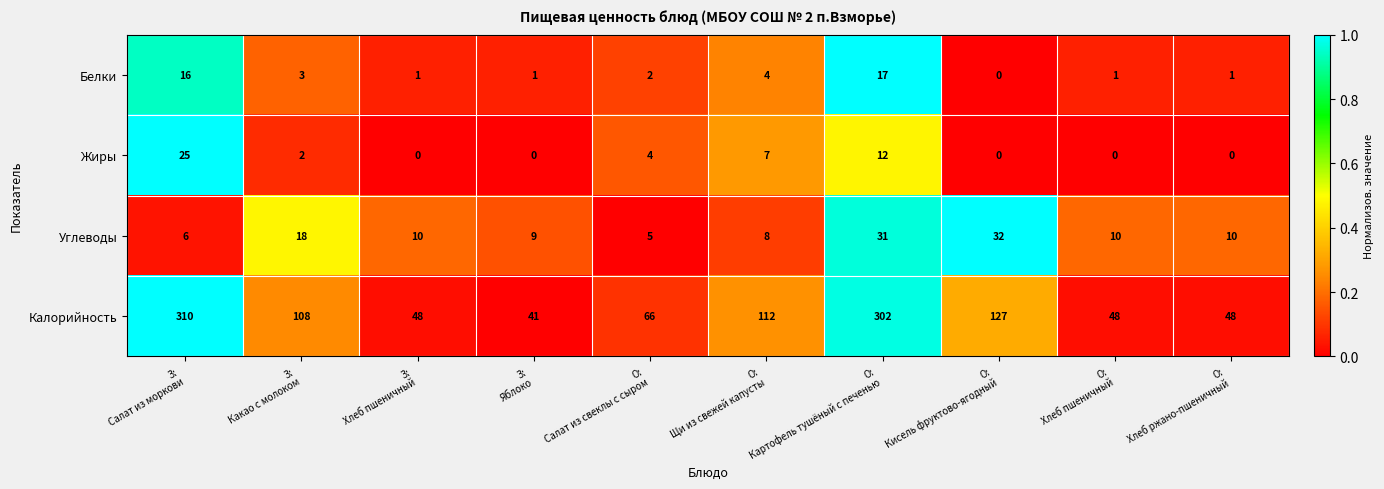

What is the lowest value of the Углеводы series?

5